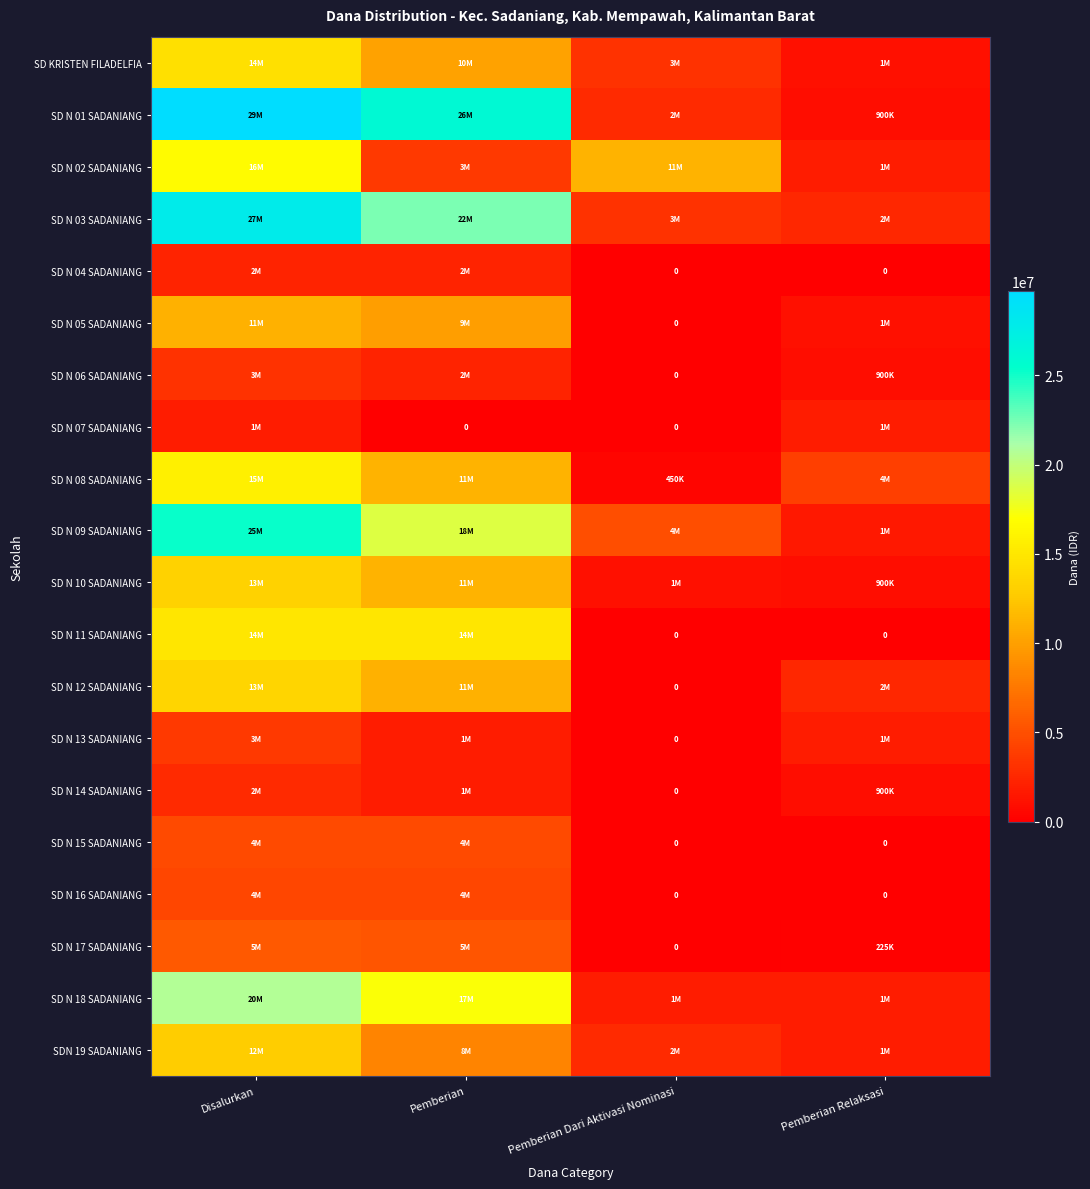

At which category is the sum across all series the highest?

Disalurkan